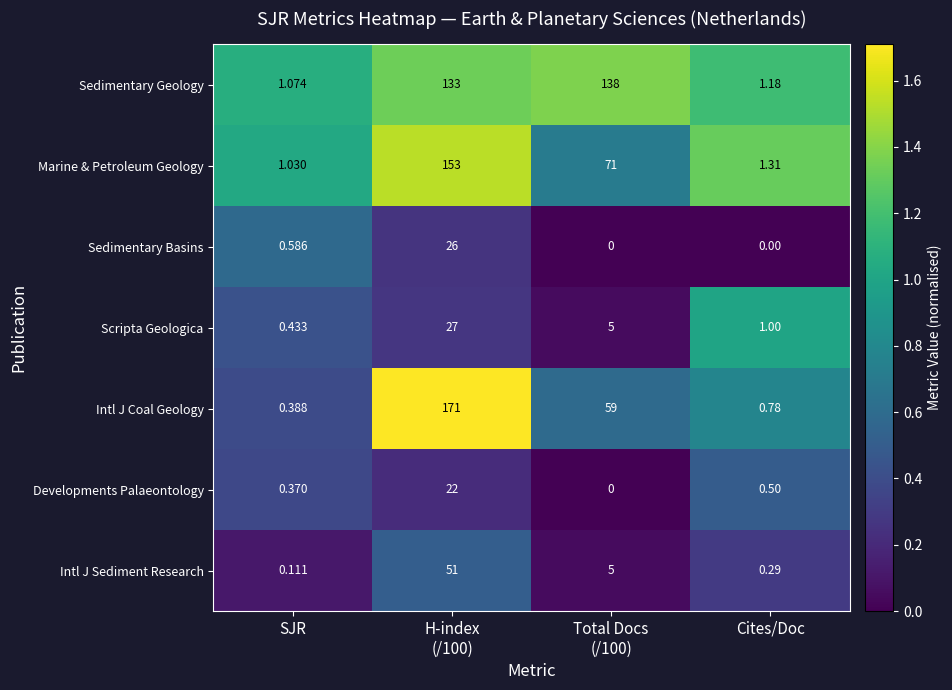

Rank the series by their maximum value, from highest to lowest.

Intl J Coal Geology, Marine & Petroleum Geology, Sedimentary Geology, Intl J Sediment Research, Scripta Geologica, Sedimentary Basins, Developments Palaeontology